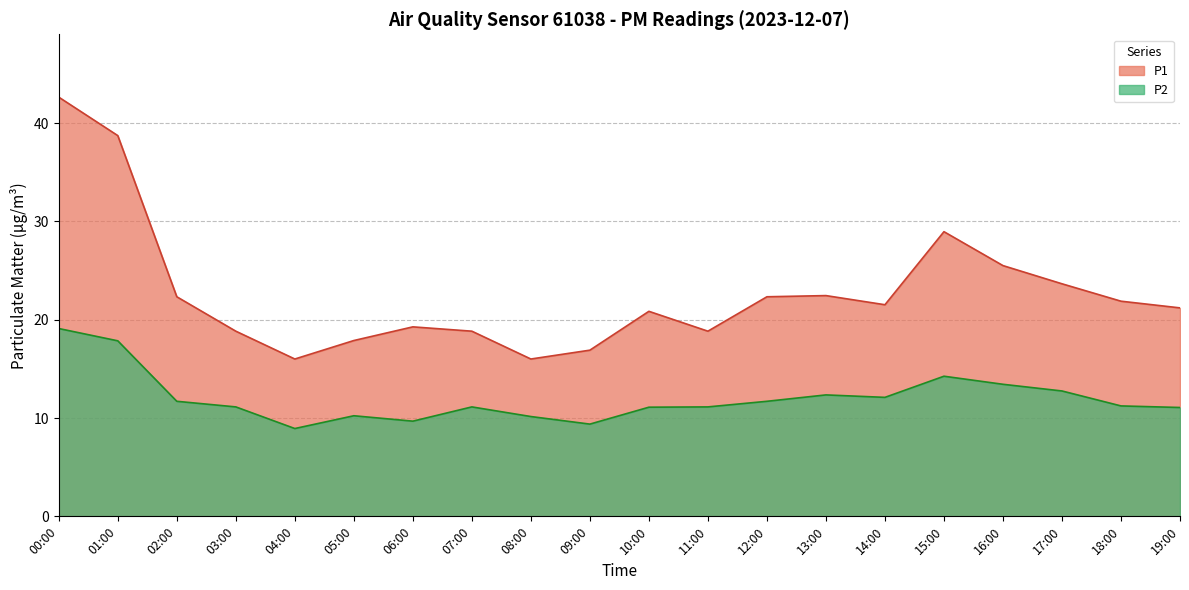

True or false: P2 and P1 cross at least once.

False